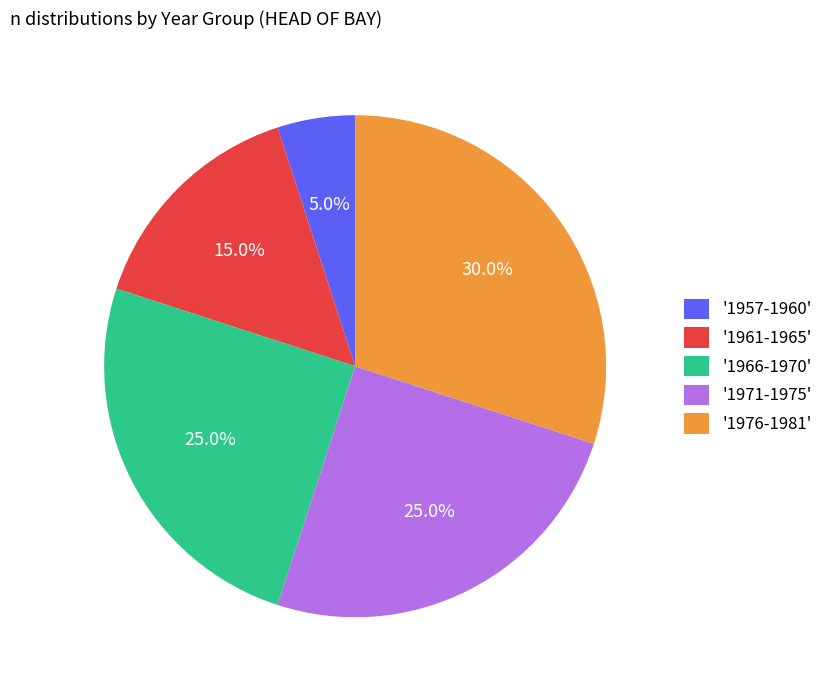

Between '1966-1970' and '1961-1965', which is larger?

'1966-1970'